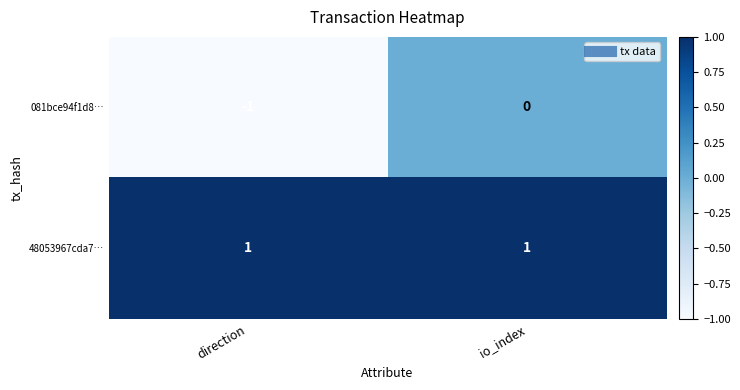

At which category is the sum across all series the highest?

io_index